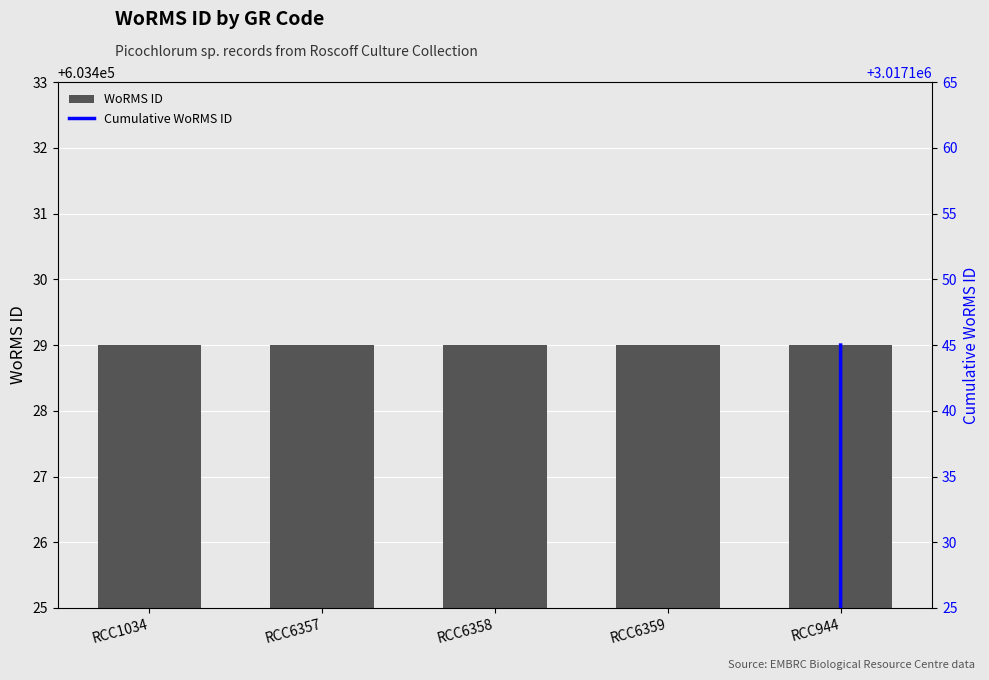

Rank the series at RCC6357 from lowest to highest value.

WoRMS ID, Cumulative WoRMS ID